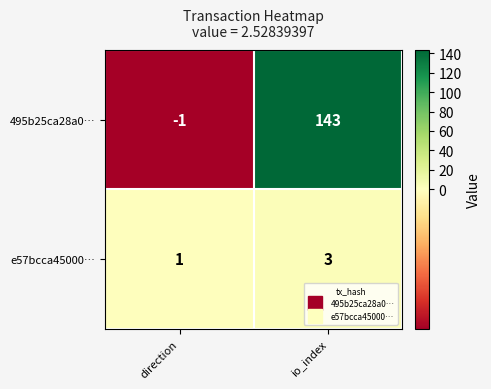

Is it true that e57bcca45000… equals 1 at direction?

True